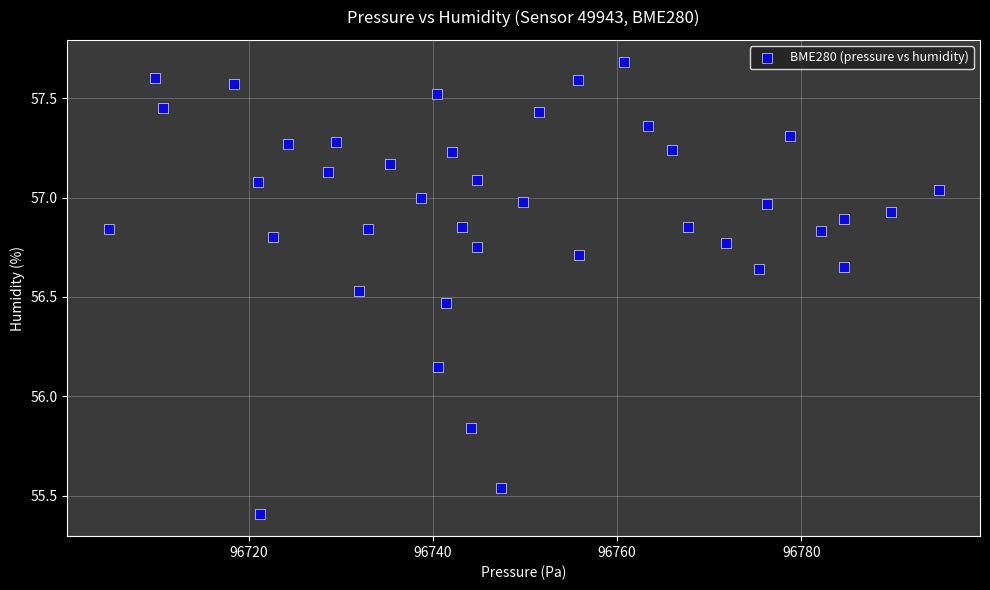

What is the range of Y values (max minus min)?

2.3